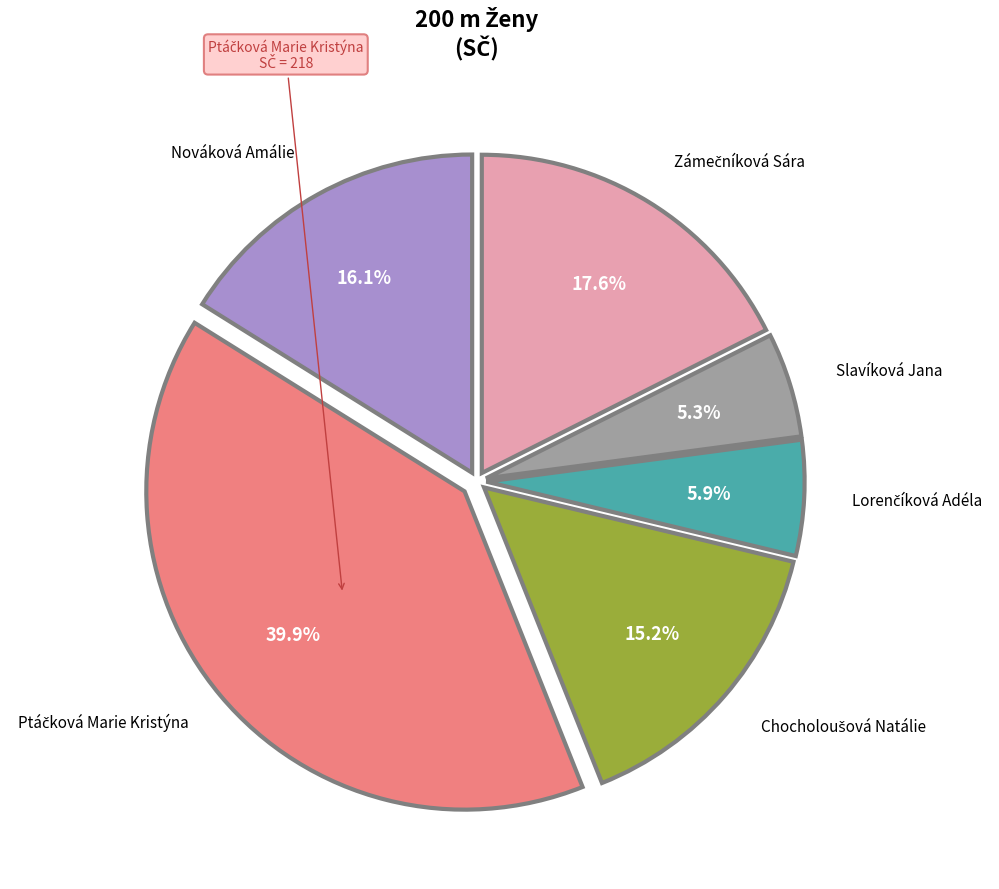

Is there any slice that represents more than half of the pie?

No